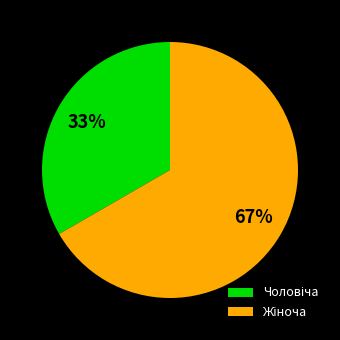

Is there any slice that represents more than half of the pie?

Yes